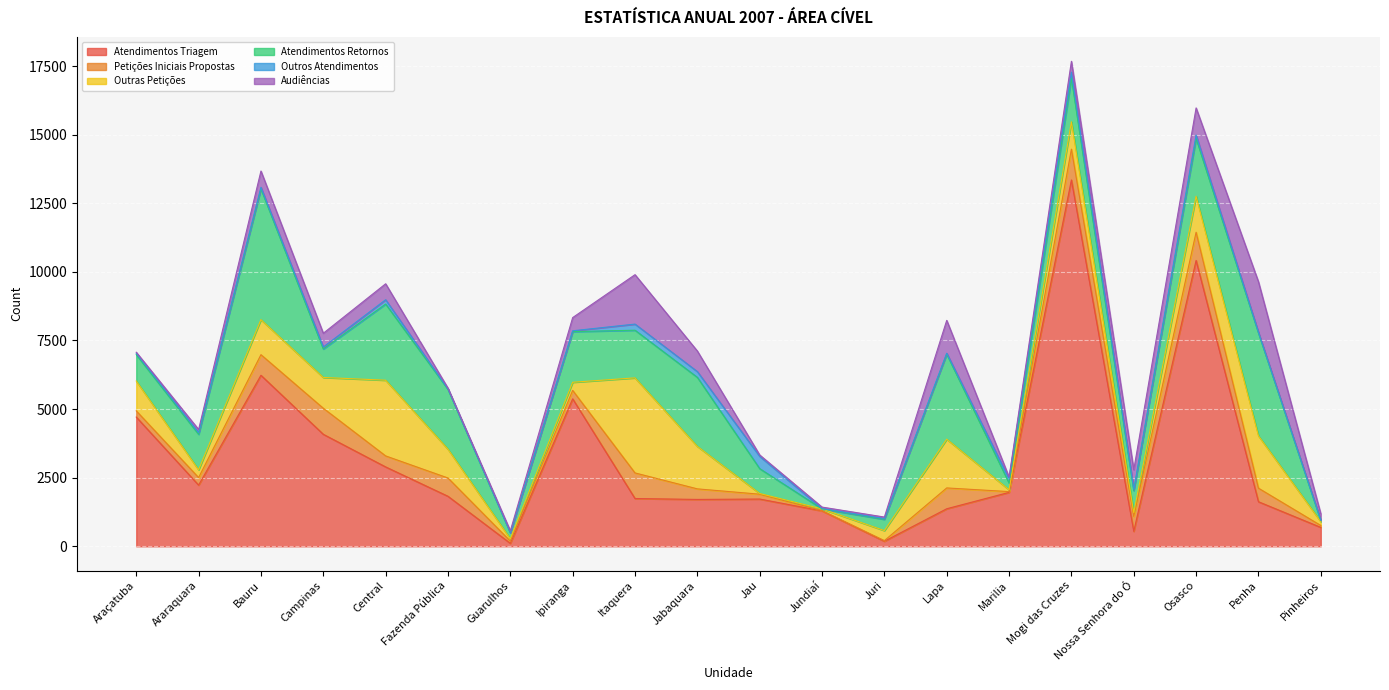

At which category is the sum across all series the highest?

Mogi das Cruzes